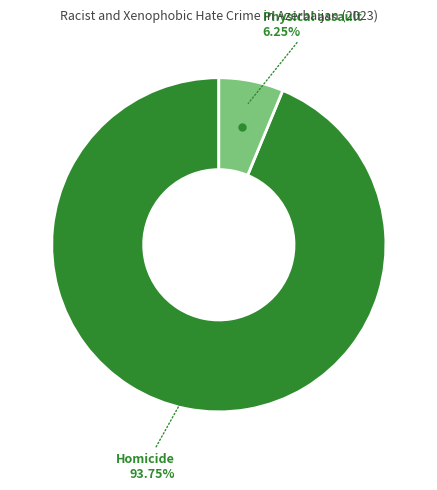

Is there a majority slice in this chart?

Yes